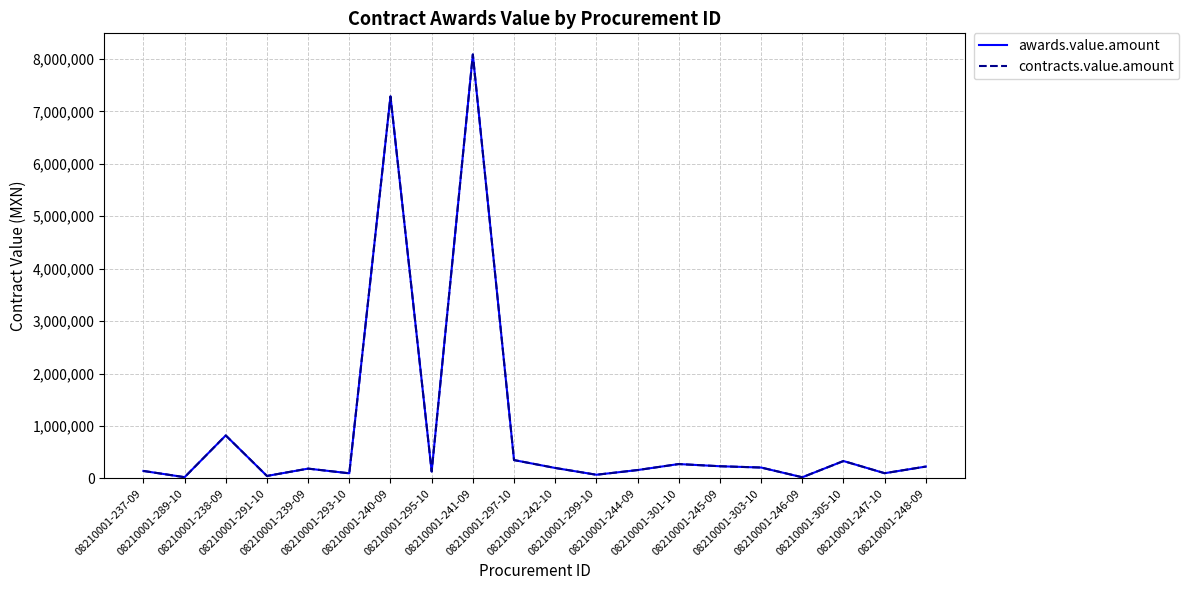

Reading right to left, list all the values displayed in this chart.

awards.value.amount: 226250.0	99500.0	331776.0	22022.0	207780.5	232439.1	274031.5	159527.5	70093.0	199489.5	349846.9	8086206.9	132210.0	7286217.6	97626.0	186956.5	47070.0	819852.3	23612.7	142610.0
contracts.value.amount: 226250.0	99500.0	331776.0	22022.0	207780.5	232439.1	274031.5	159527.5	70093.0	199489.5	349846.9	8086206.9	132210.0	7286217.6	97626.0	186956.5	47070.0	819852.3	23612.7	142610.0